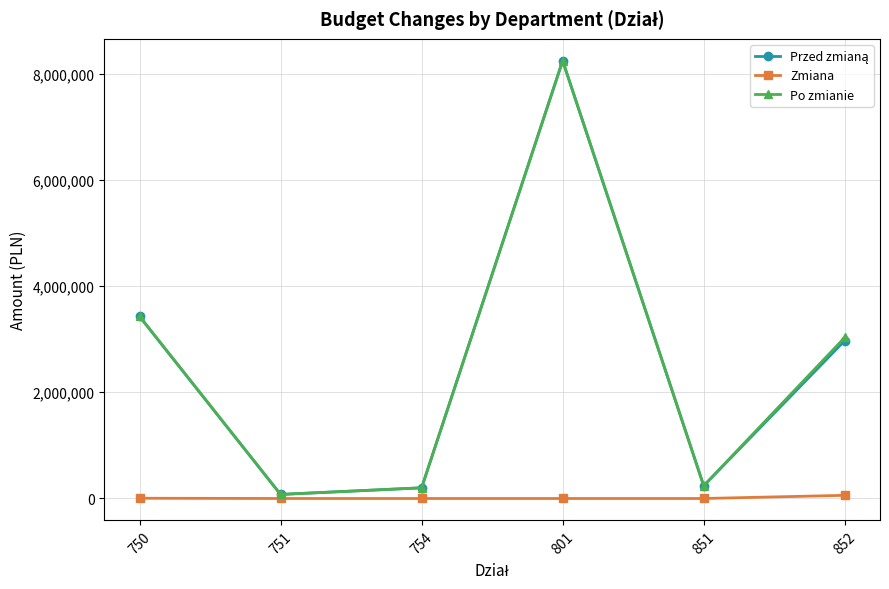

What is the value of the Po zmianie point at the 4th from the left?

8240756.1